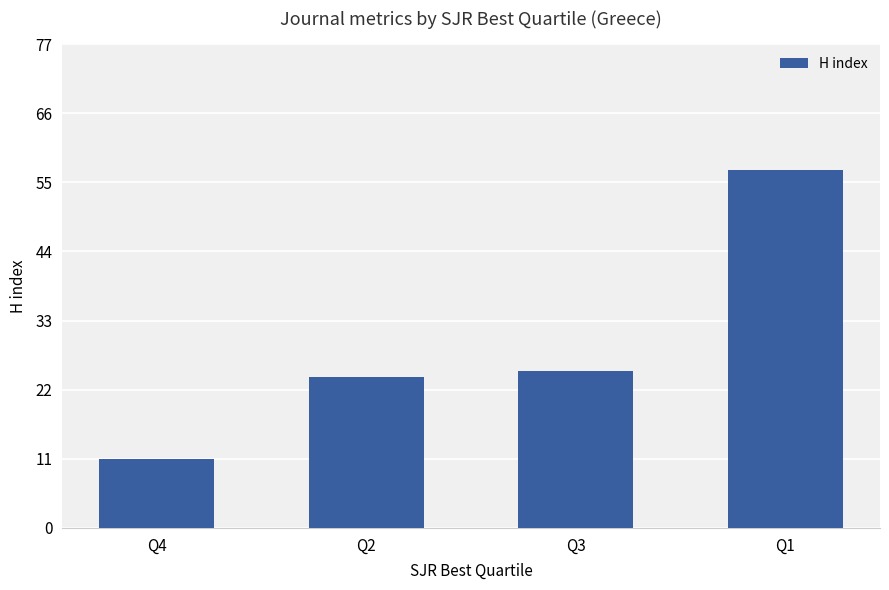

The chart shows a value of 36 at Q2. True or false?

False